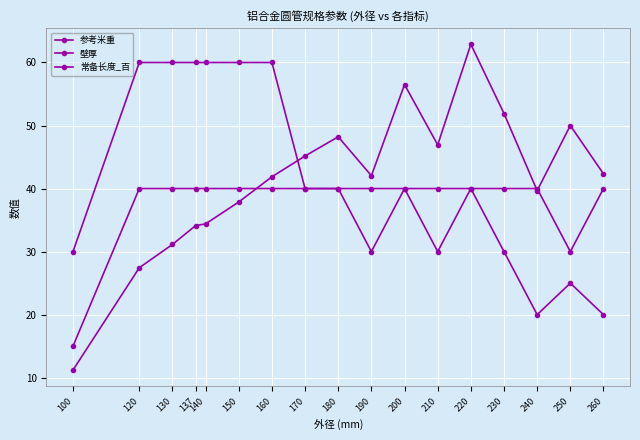

In 参考米重, how many points are higher than both neighbors (excluding endpoints)?

4